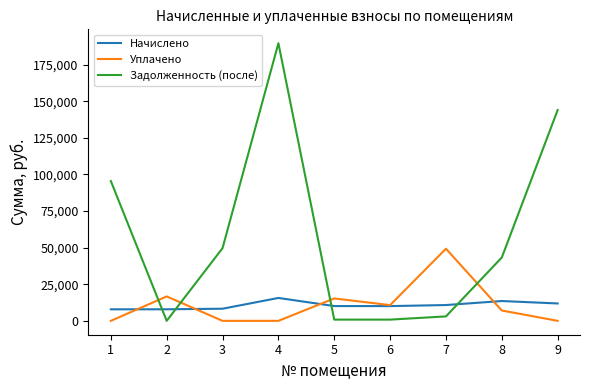

Is it true that Уплачено equals 0.0 at 9?

True